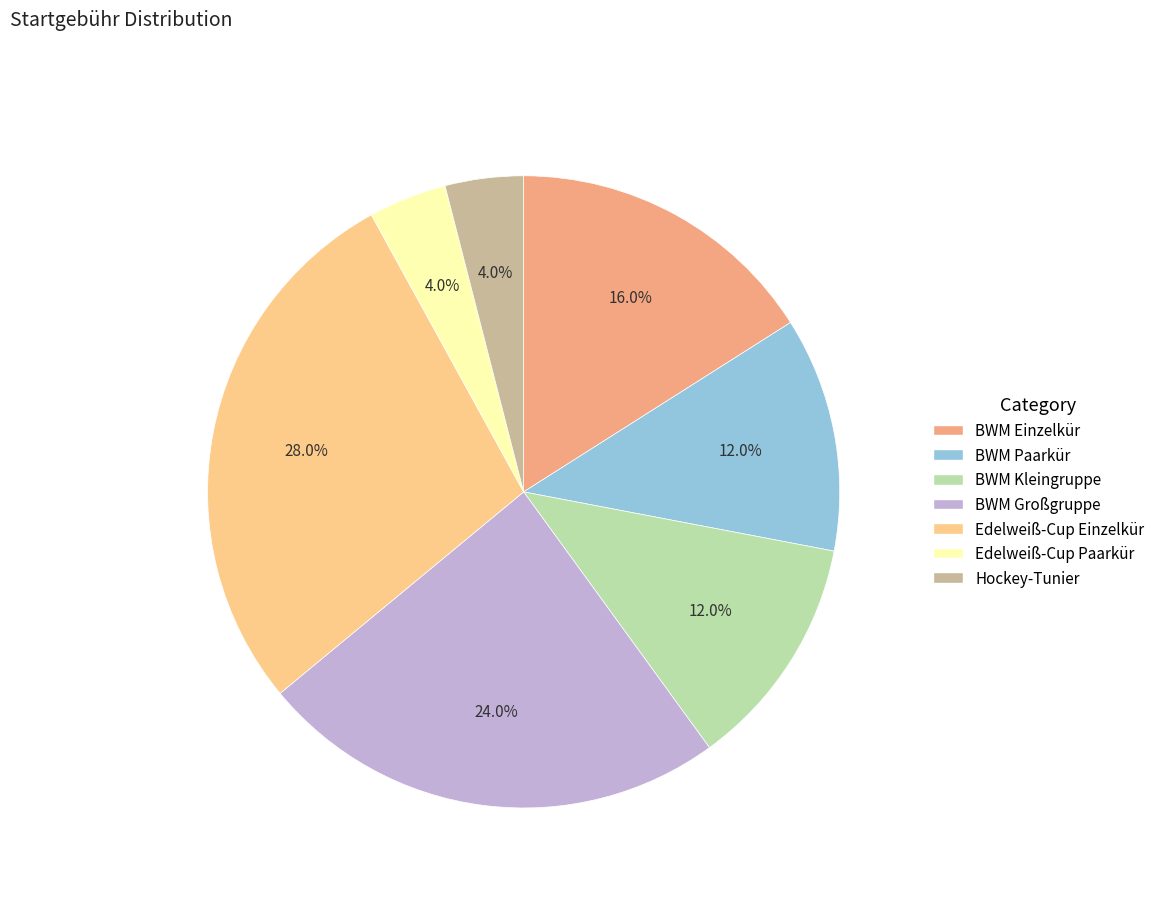

Count the number of slices in the pie.

7